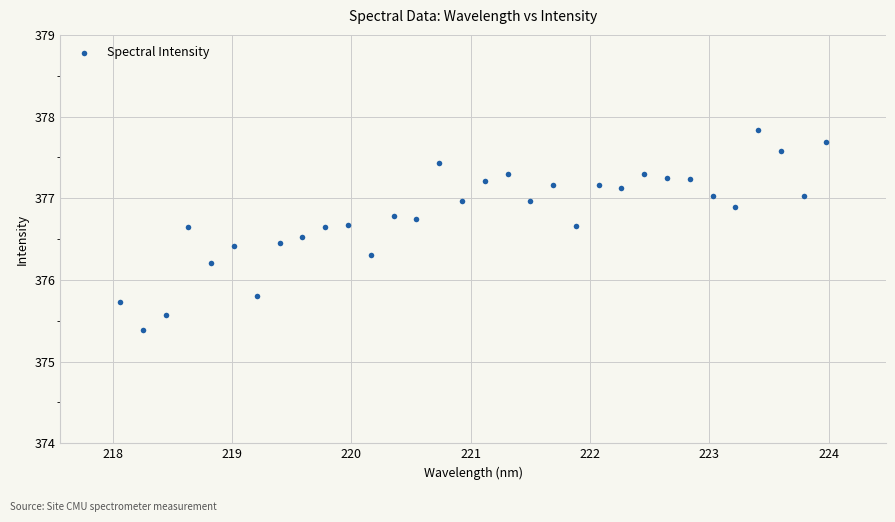

What is the range of X values (max minus min)?

5.9